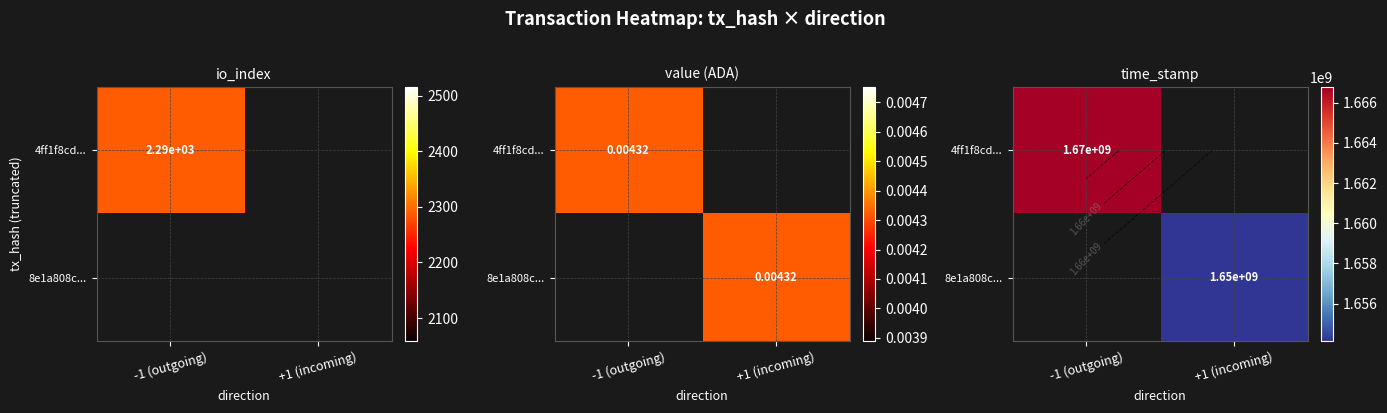

How many distinct data groups are displayed?

2